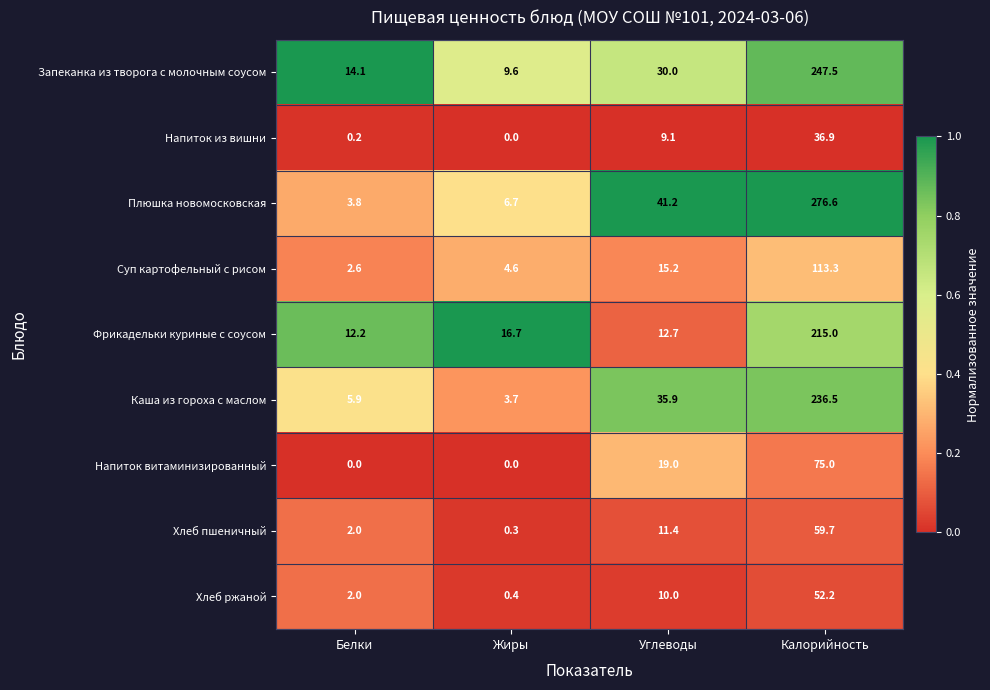

At which category is the sum across all series the highest?

Калорийность